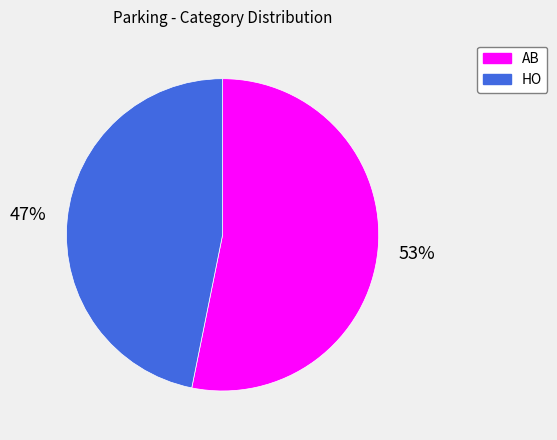

Approximately how many times larger is the value at AB compared to HO?

1.1